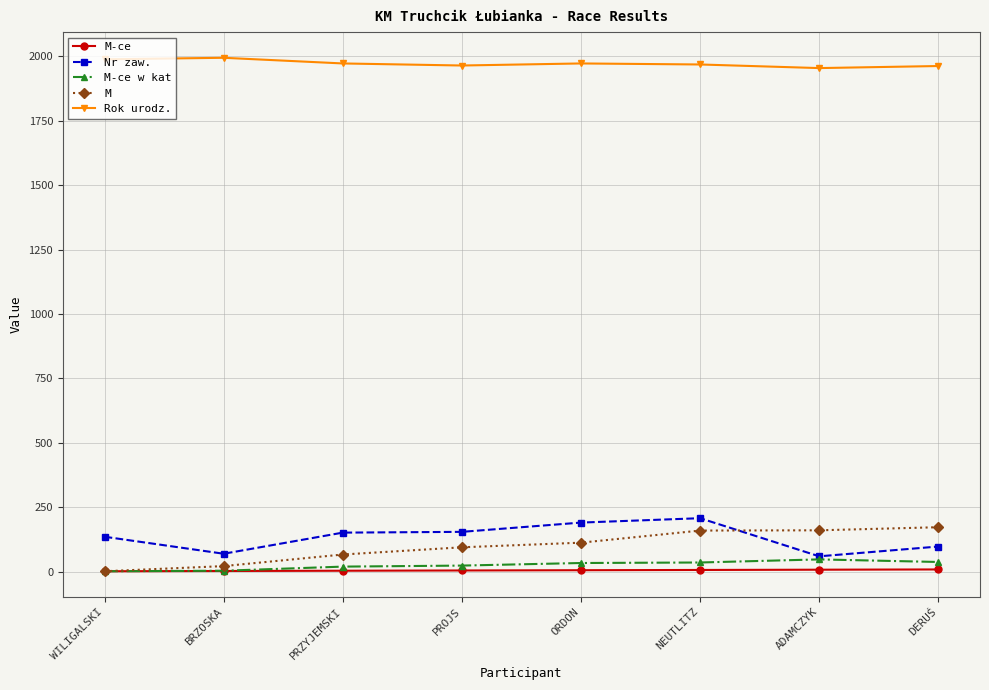

Is this an area chart (filled region under the line)?

No